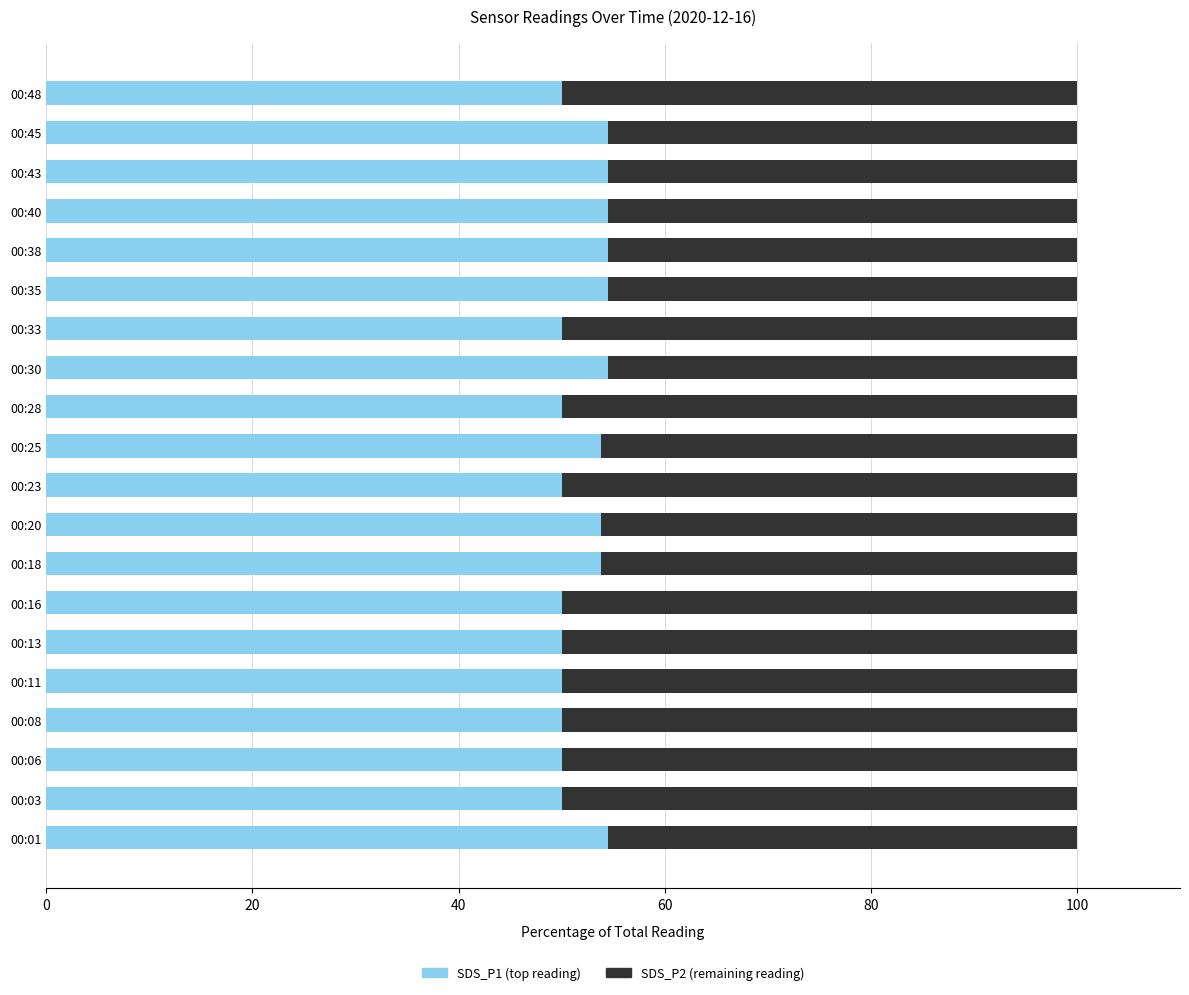

What is the highest value of the SDS_P1 (top reading) series?

54.5